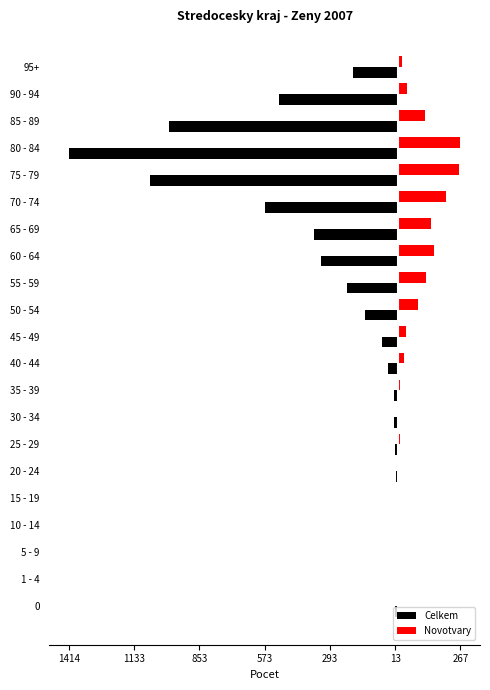

What are all the series names shown in the legend?

Celkem, Novotvary